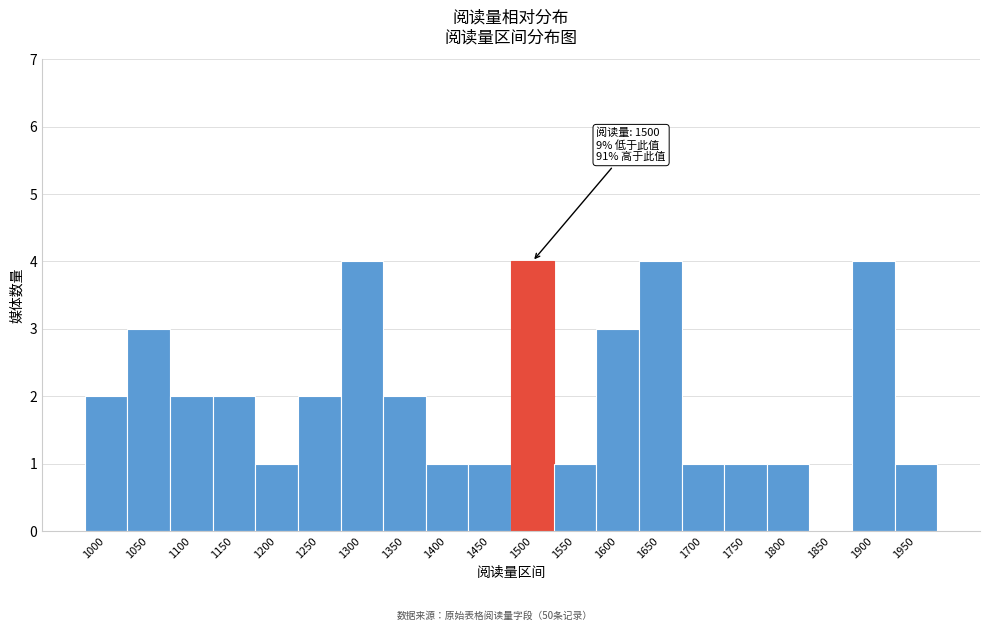

Reading left to right, extract all data points from this chart.

1000=2	1050=3	1100=2	1150=2	1200=1	1250=2	1300=4	1350=2	1400=1	1450=1	1500=4	1550=1	1600=3	1650=4	1700=1	1750=1	1800=1	1850=0	1900=4	1950=1